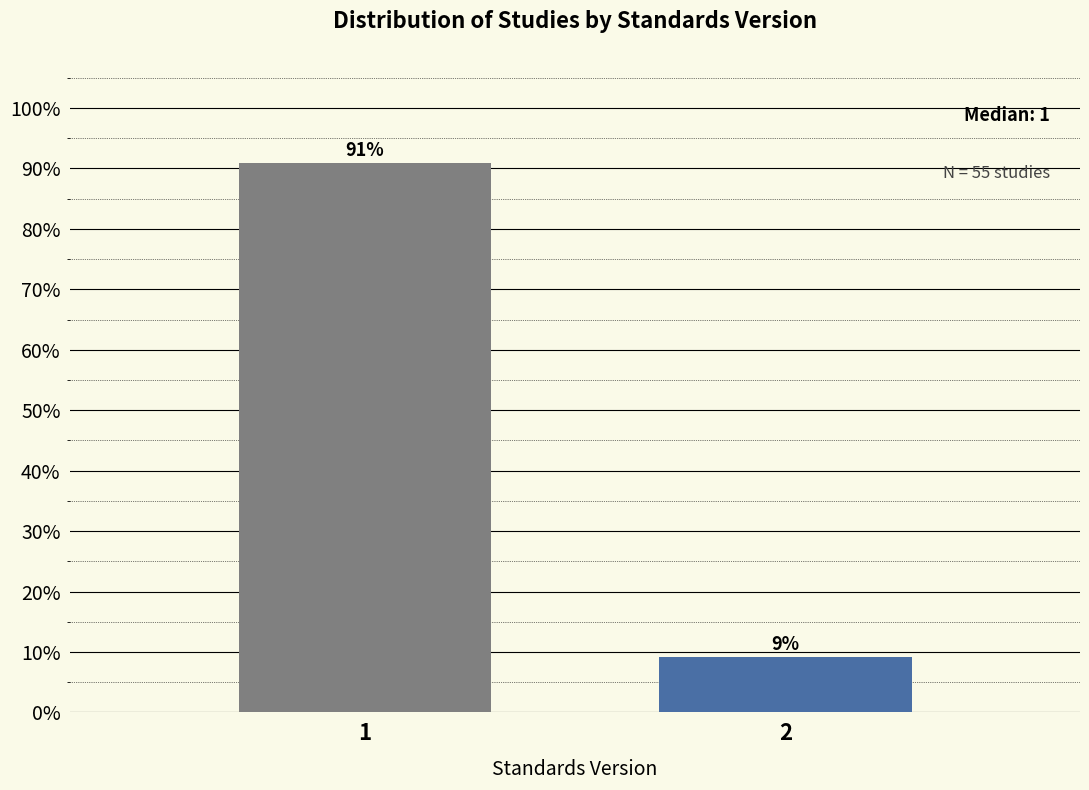

What is the sum of the values at 2 and 1?

100.0